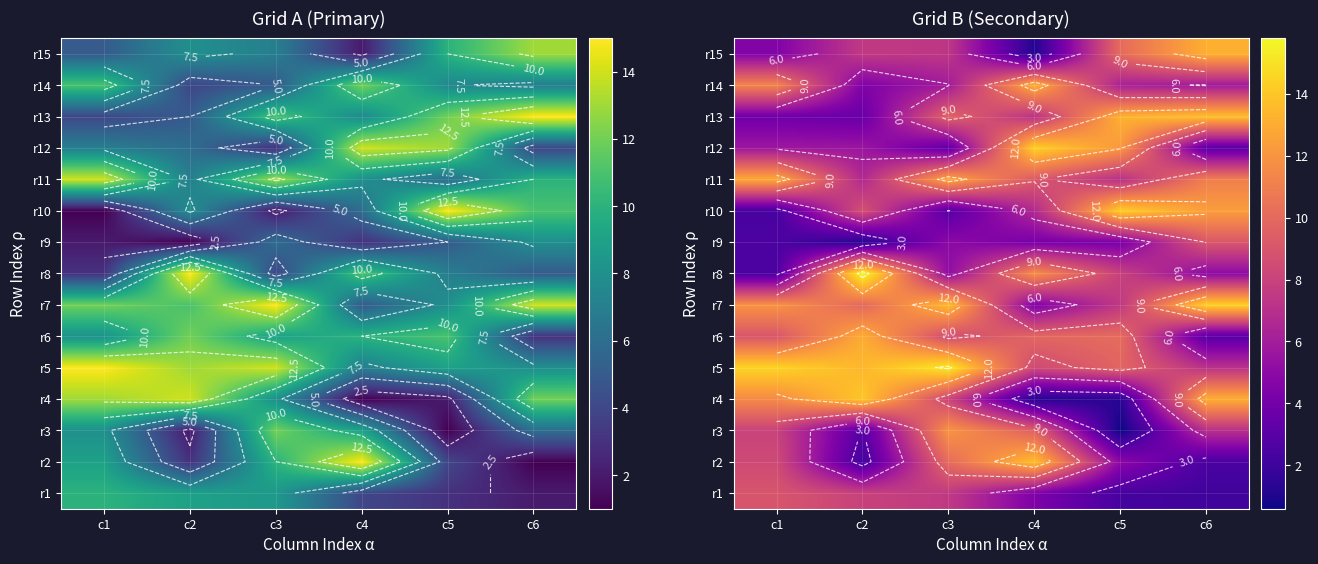

What is the greatest value displayed?

15.8